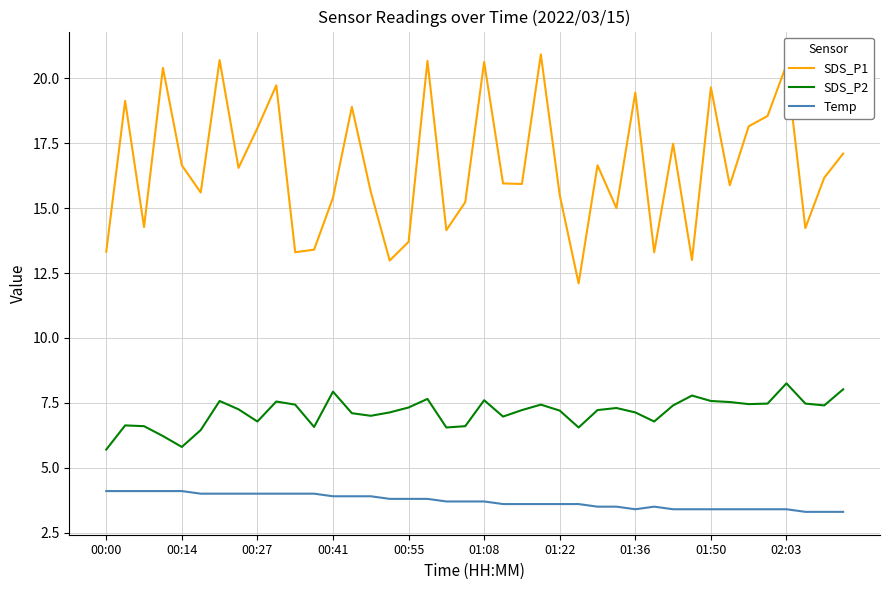

What is the minimum value for SDS_P2?

5.7